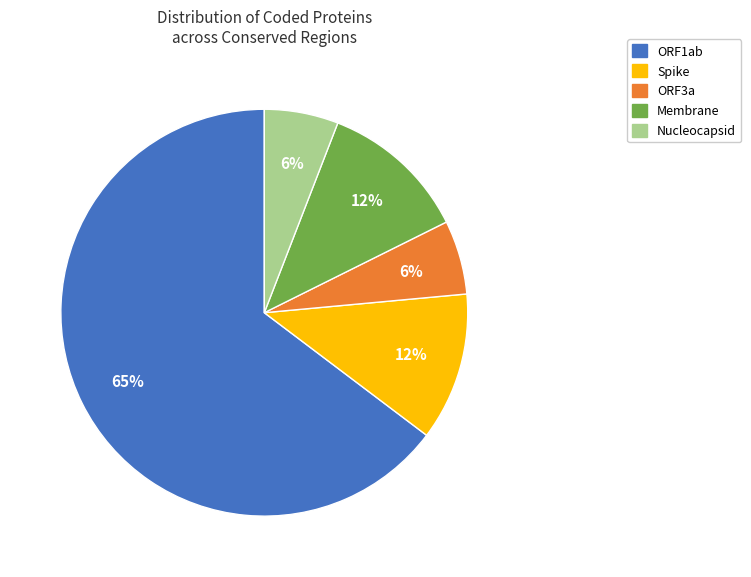

Is there a majority slice in this chart?

Yes